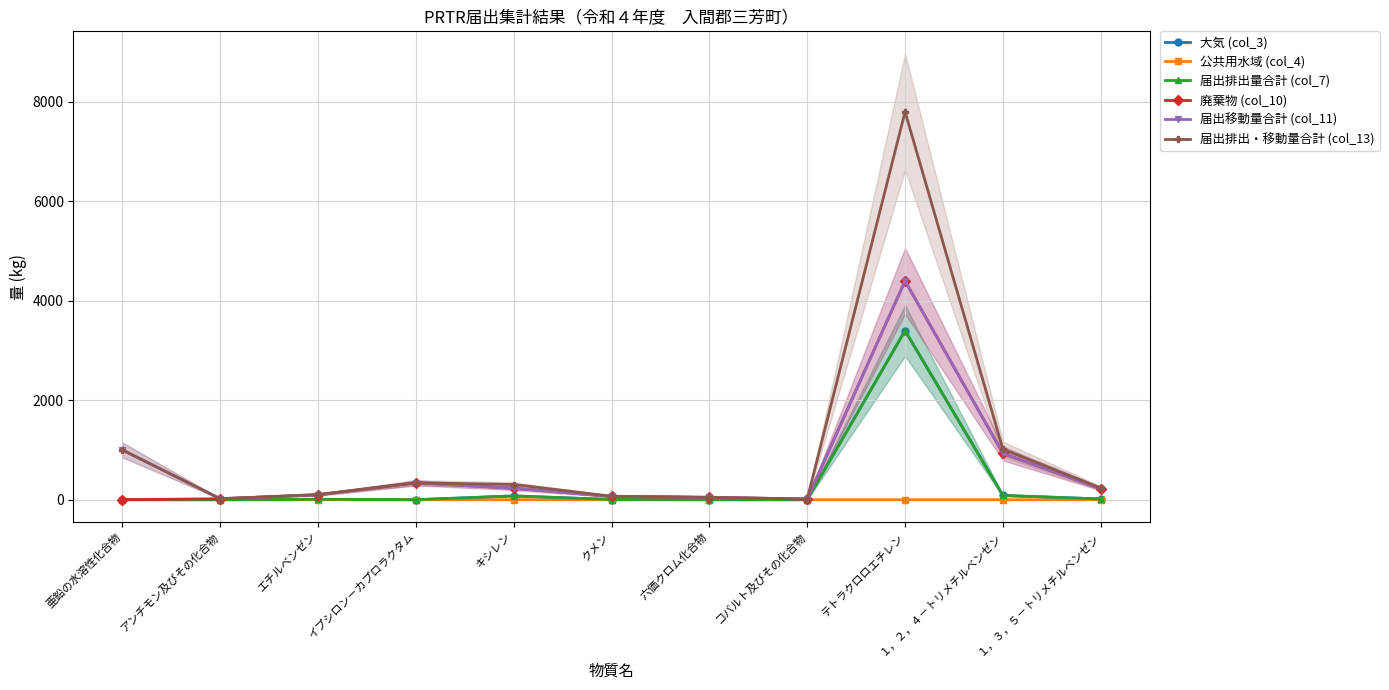

What is the sum of all 公共用水域 (col_4) values?

2